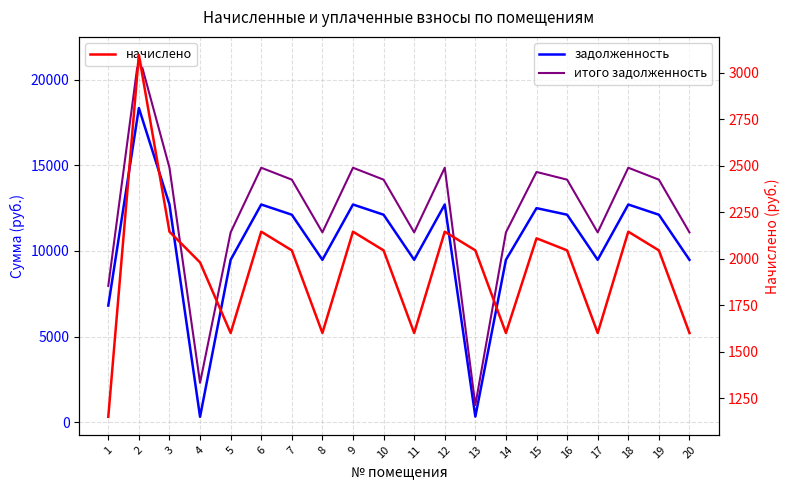

Rank the series by their average value, from lowest to highest.

начислено, задолженность, итого задолженность